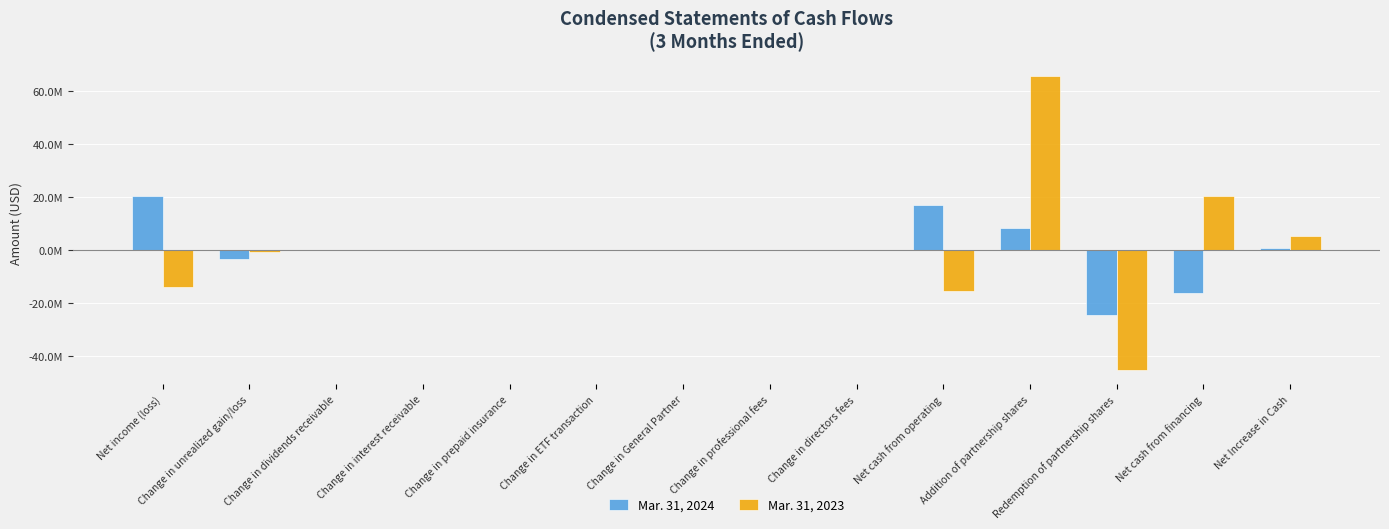

List the series in order of their peak value, highest first.

Mar. 31, 2023, Mar. 31, 2024